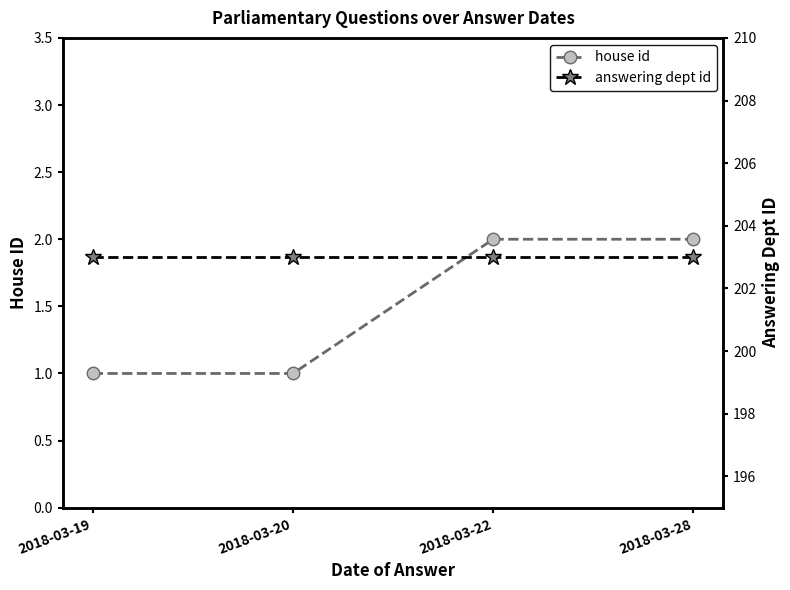

What is the sum of the house id values at 2018-03-22 and 2018-03-28?

4